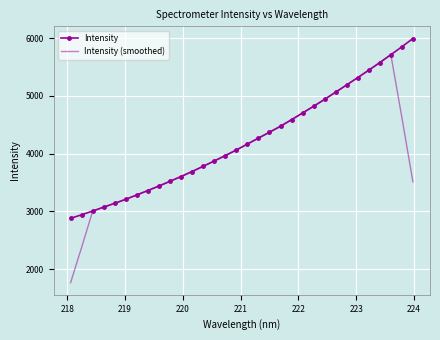

Which series has the widest spread of values?

Intensity (smoothed)